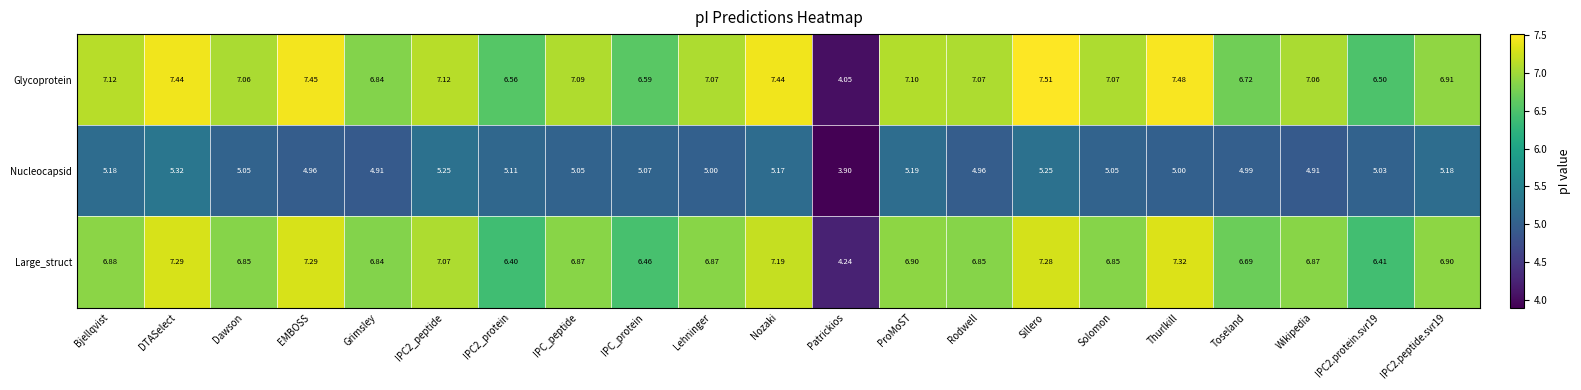

How many values in the Large_struct series exceed 6?

20